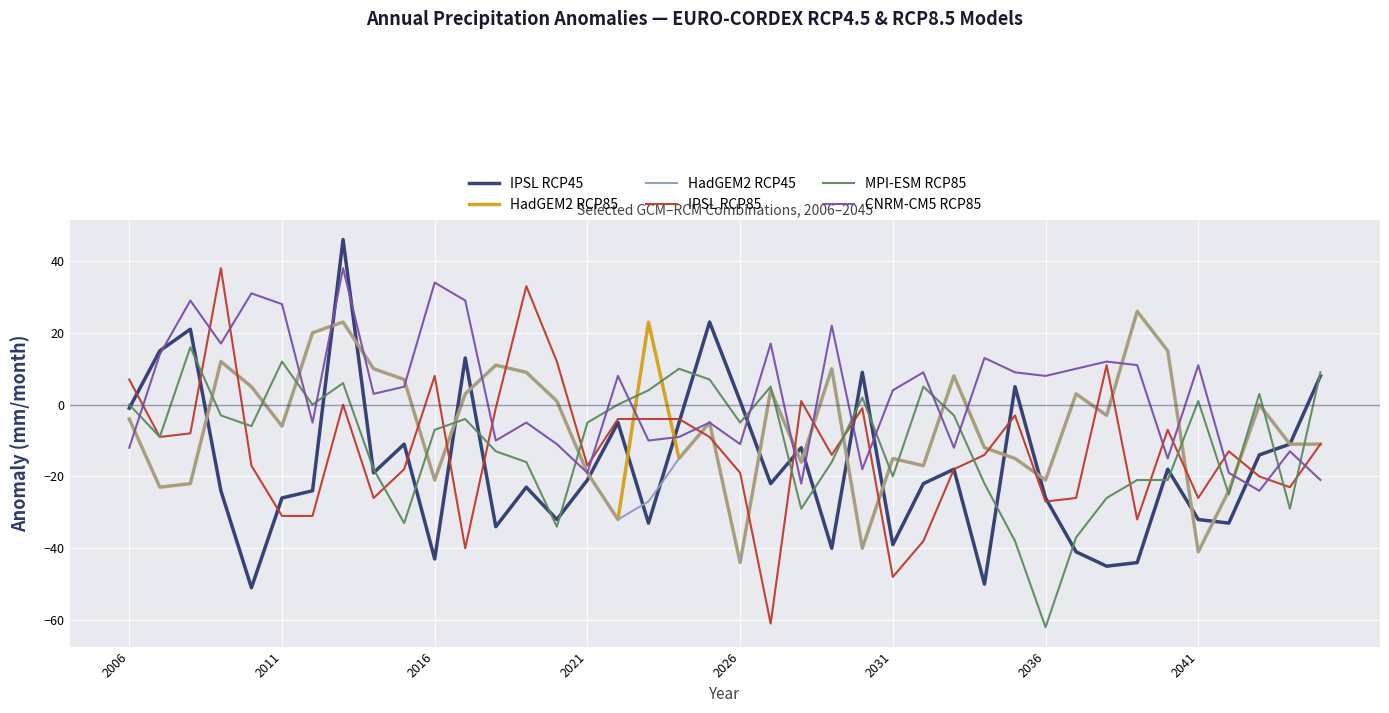

Which series has the largest total across all categories?

CNRM-CM5 RCP85